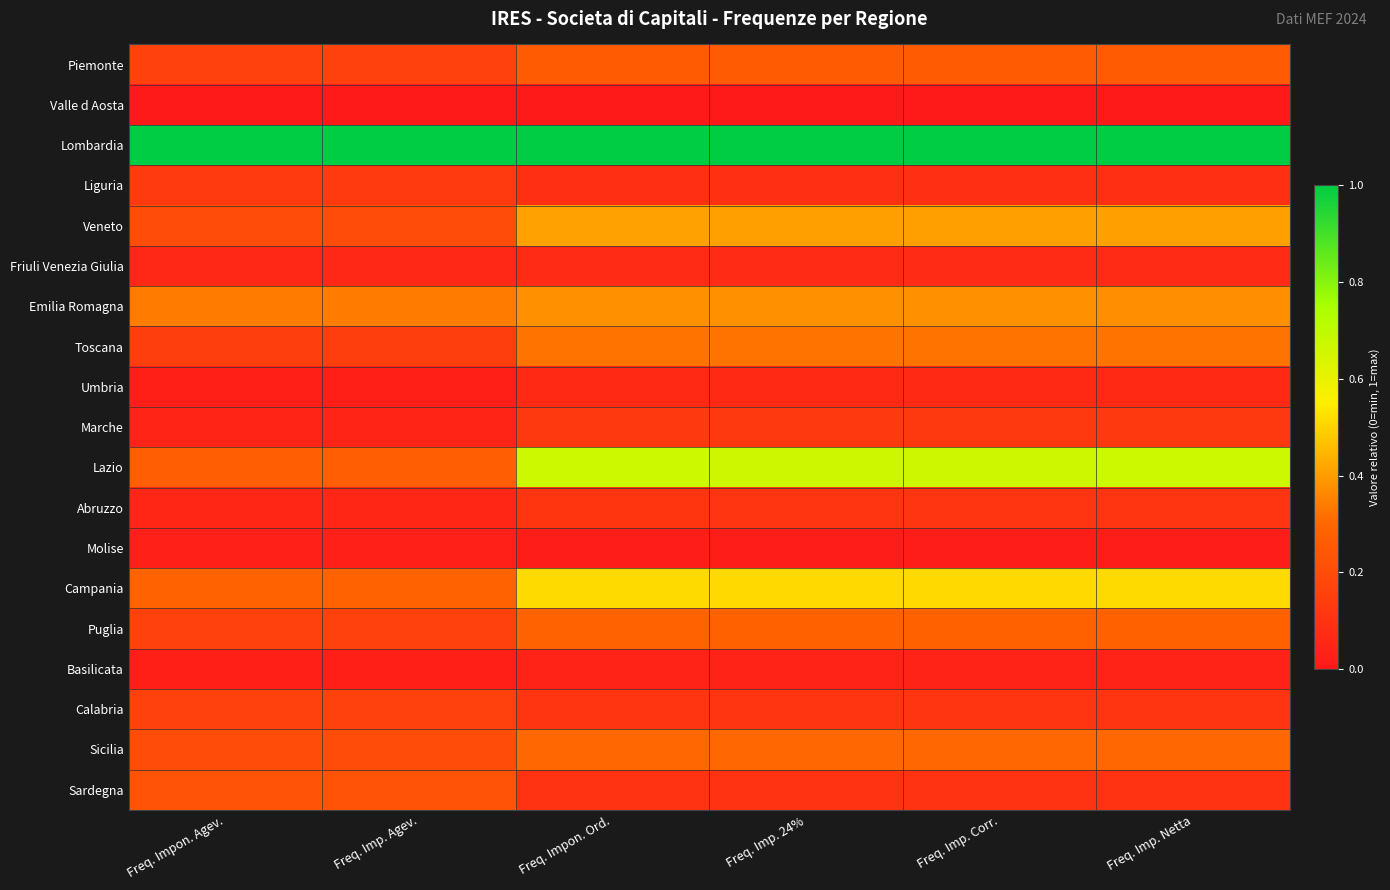

What is the total value across all series at Freq. Impon. Agev.?

3.5